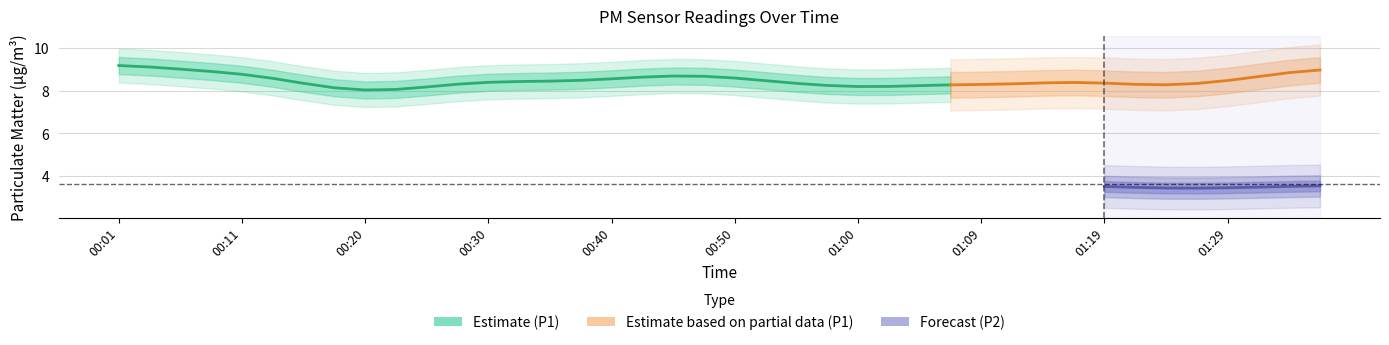

List the labels in order of P1 value, largest first.

01:36, 01:07, 00:01, 01:29, 00:13, 00:38, 00:30, 00:47, 00:43, 00:06, 00:08, 01:17, 00:45, 01:14, 01:19, 00:11, 00:25, 00:52, 00:03, 00:50, 01:00, 00:33, 00:57, 00:16, 00:55, 01:22, 01:34, 00:28, 01:04, 01:24, 01:31, 00:23, 01:12, 00:40, 00:20, 00:35, 00:18, 01:02, 01:26, 01:09